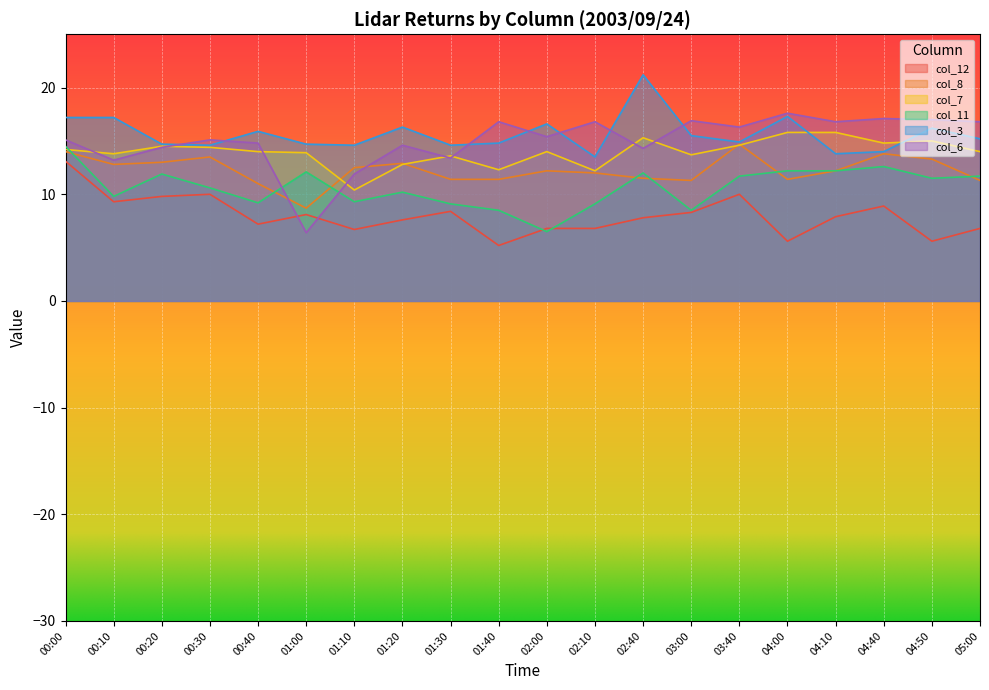

At which category is the sum across all series the highest?

00:00